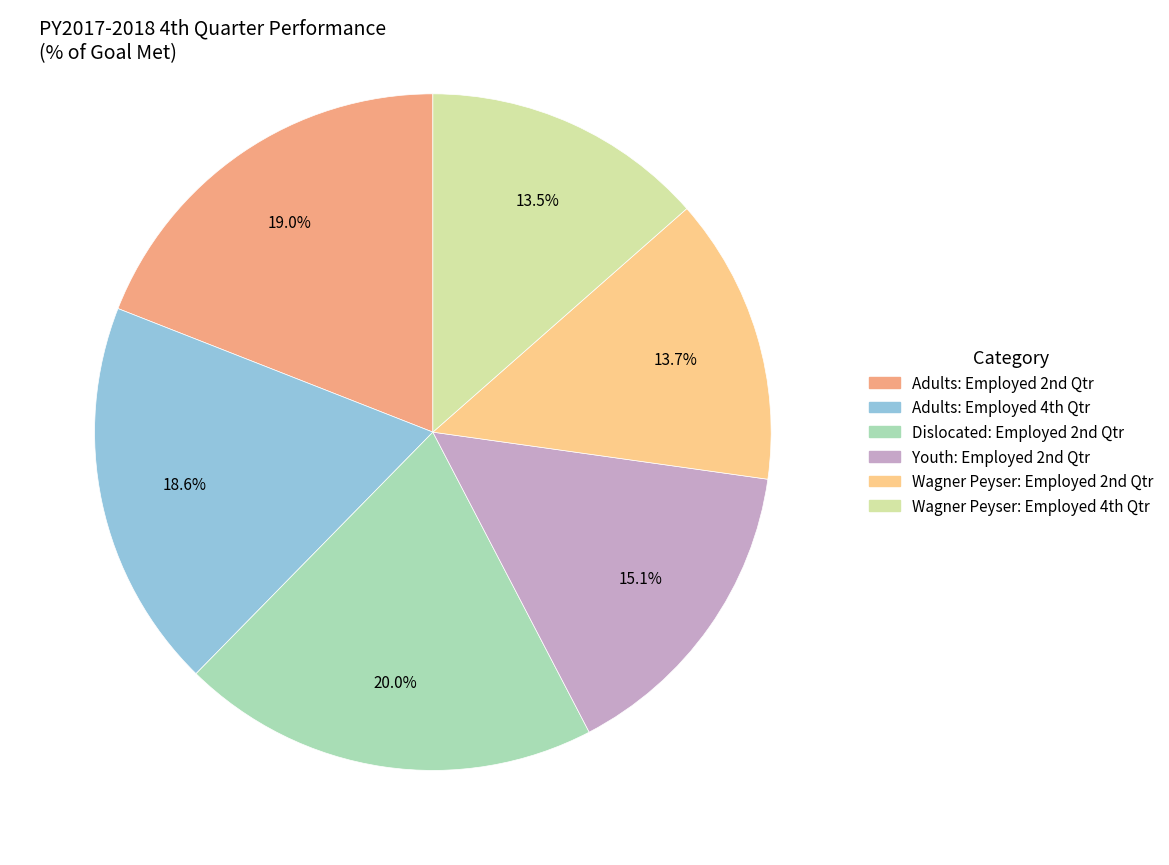

How many segments does this pie chart have?

6